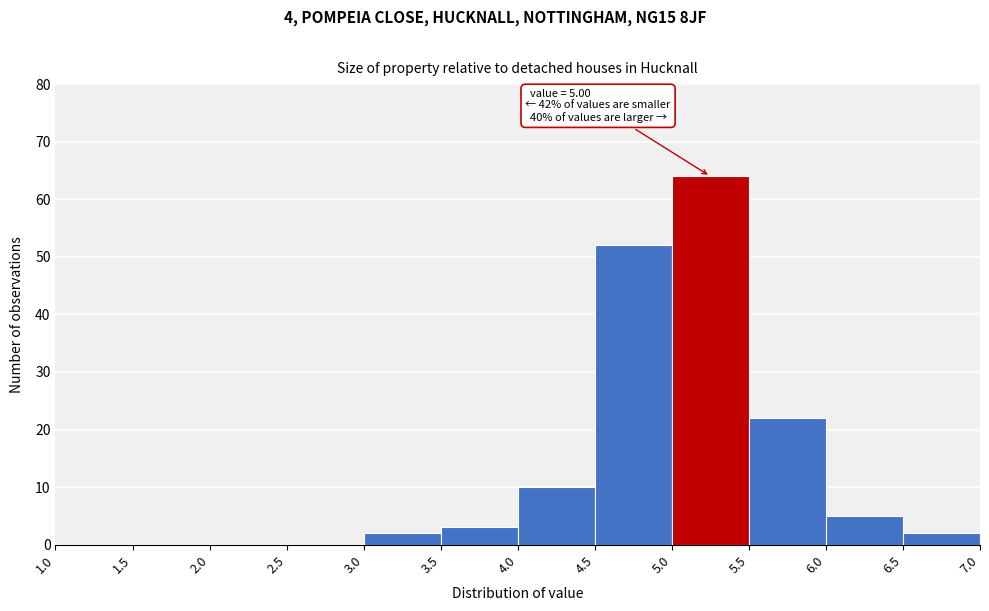

Which range on the x-axis has the tallest bar?

5.0 to 5.5